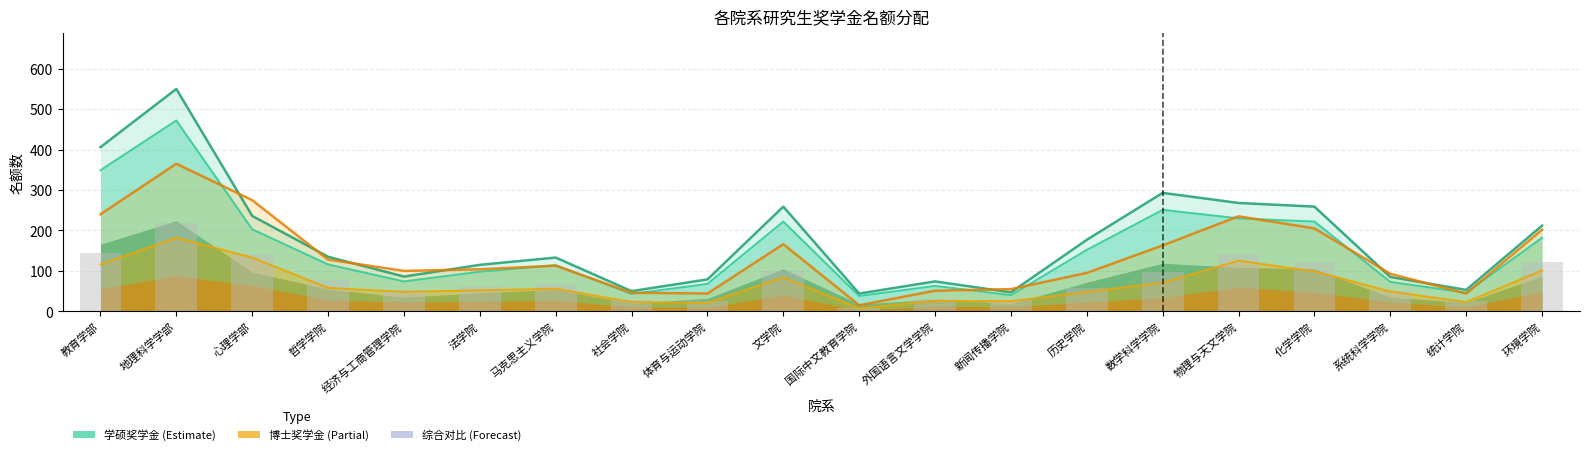

List the labels in order of 博士总数 value, largest first.

地理科学学部, 心理学部, 教育学部, 物理与天文学院, 化学学院, 环境学院, 文学院, 数学科学学院, 哲学学院, 马克思主义学院, 法学院, 经济与工商管理学院, 历史学院, 系统科学学院, 新闻传播学院, 外国语言文学学院, 社会学院, 体育与运动学院, 统计学院, 国际中文教育学院